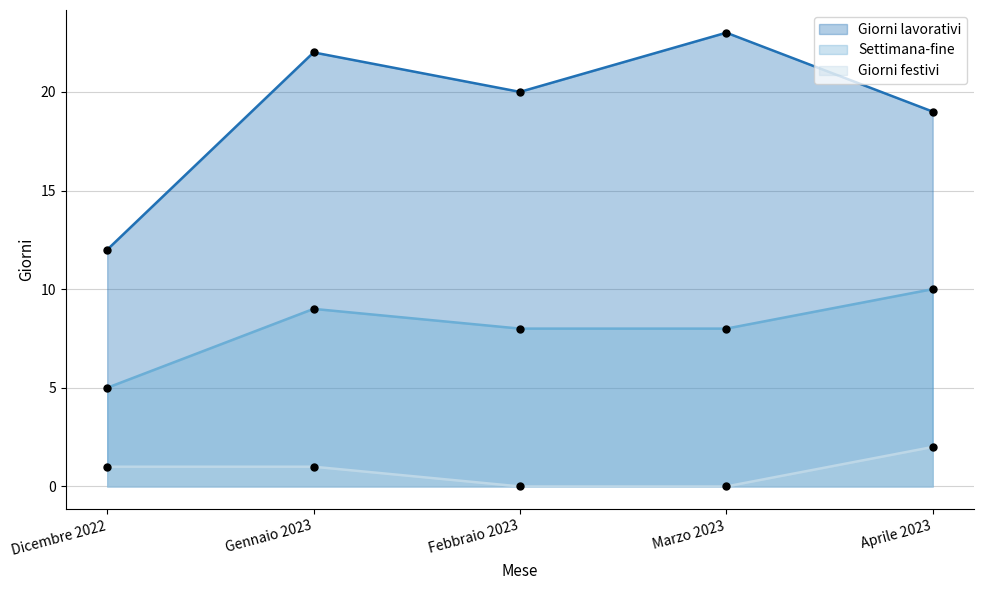

At how many categories does at least one series exceed 12?

4